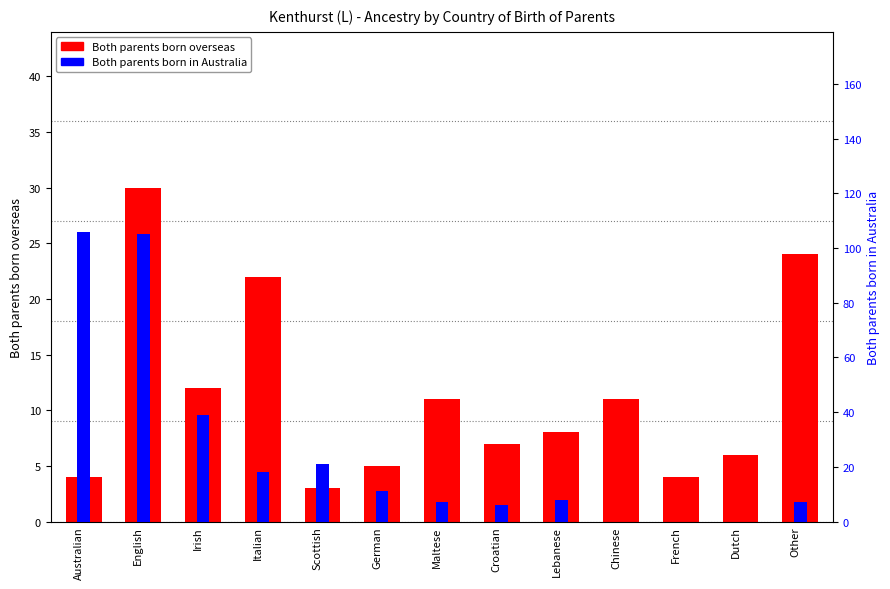

What is the value of the Both parents born overseas bar at the 8th from the left?

7